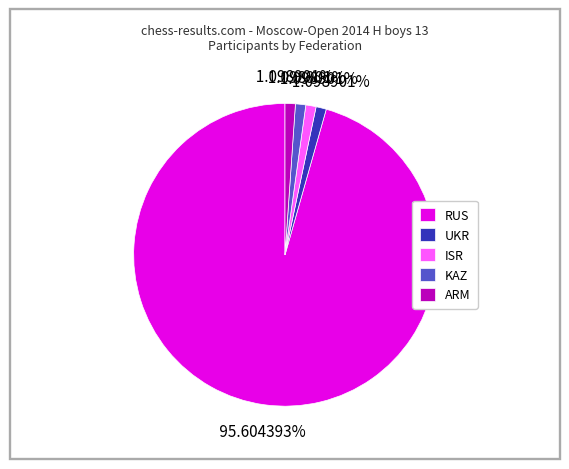

What is the majority slice?

RUS